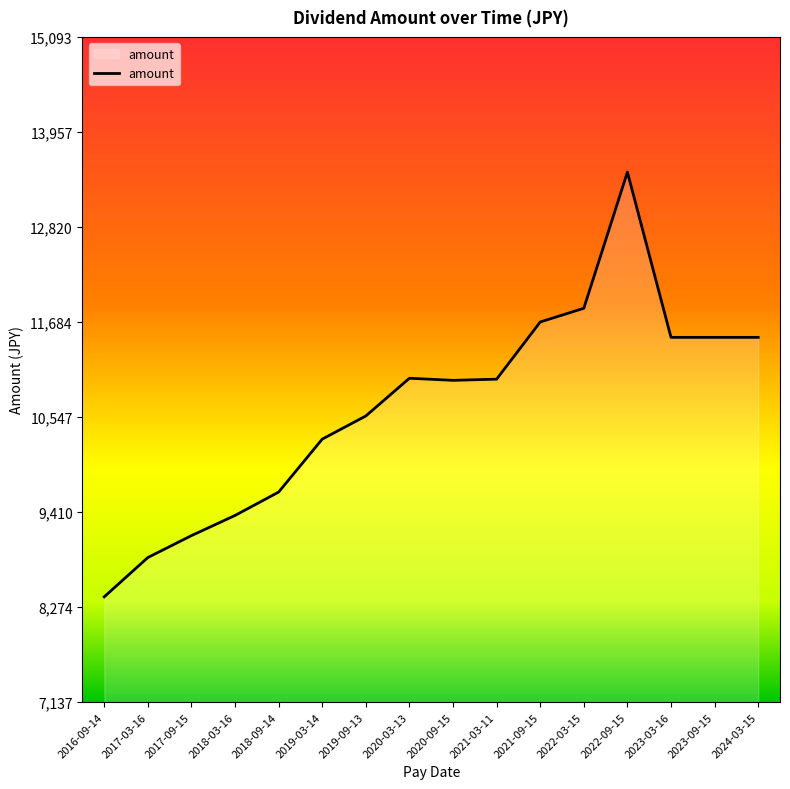

The chart shows a value of 11500 at 2023-09-15. True or false?

True